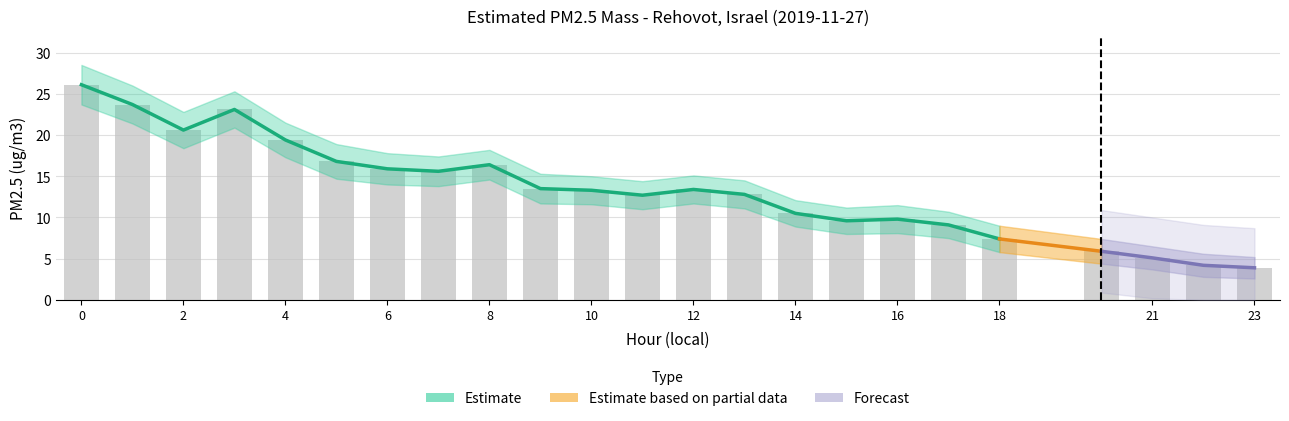

Rank the series at 16 from highest to lowest value.

upper_bound, Estimated PM2.5 mass, lower_bound